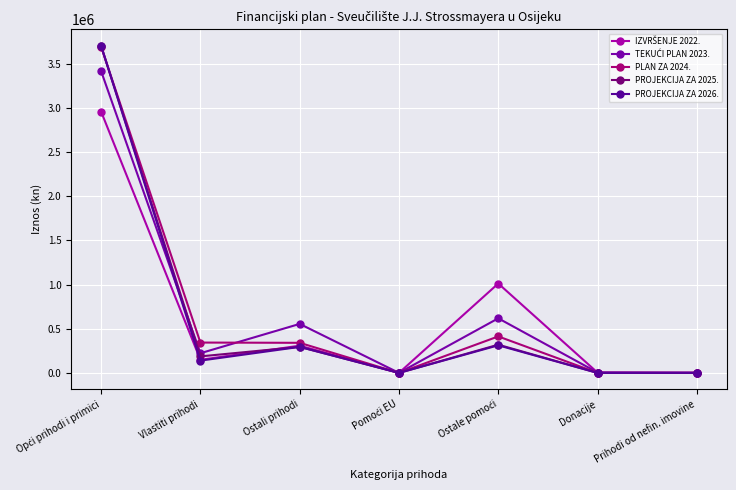

How many data points does each series have?

7